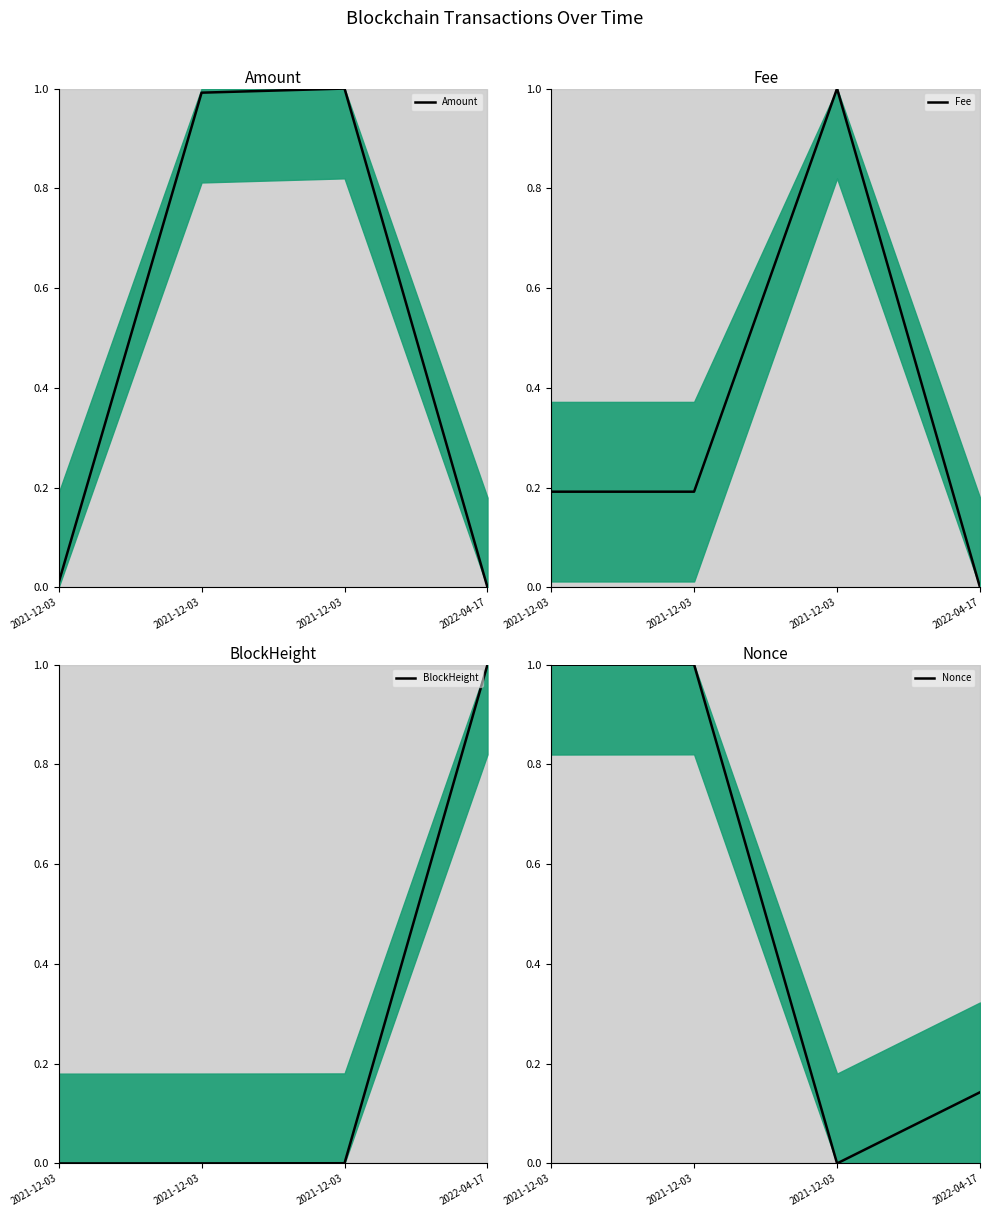

At which category is the sum across all series the highest?

2021-12-03